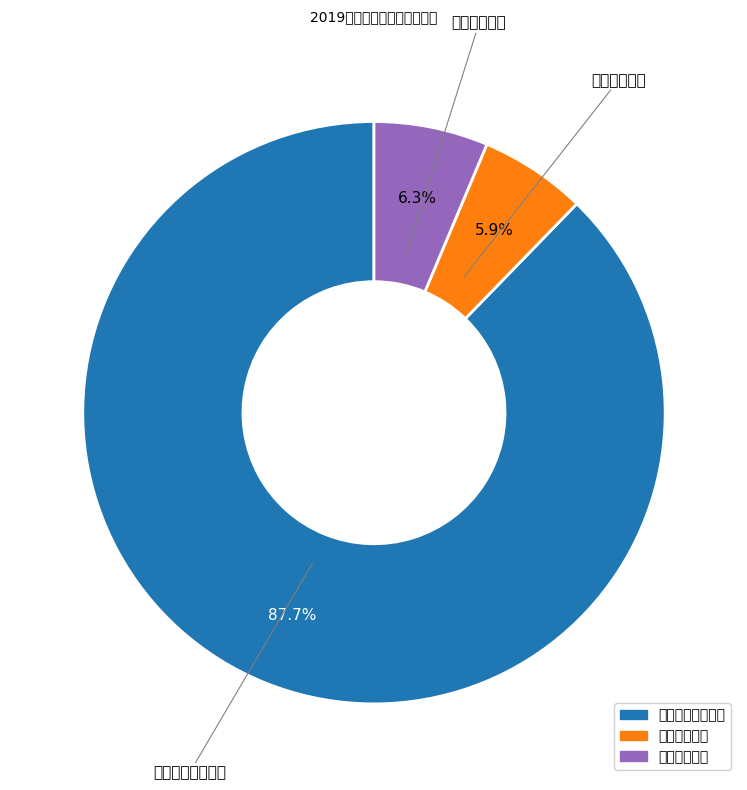

Which has a higher value, 一般公共服务支出 or 卫生健康支出?

一般公共服务支出